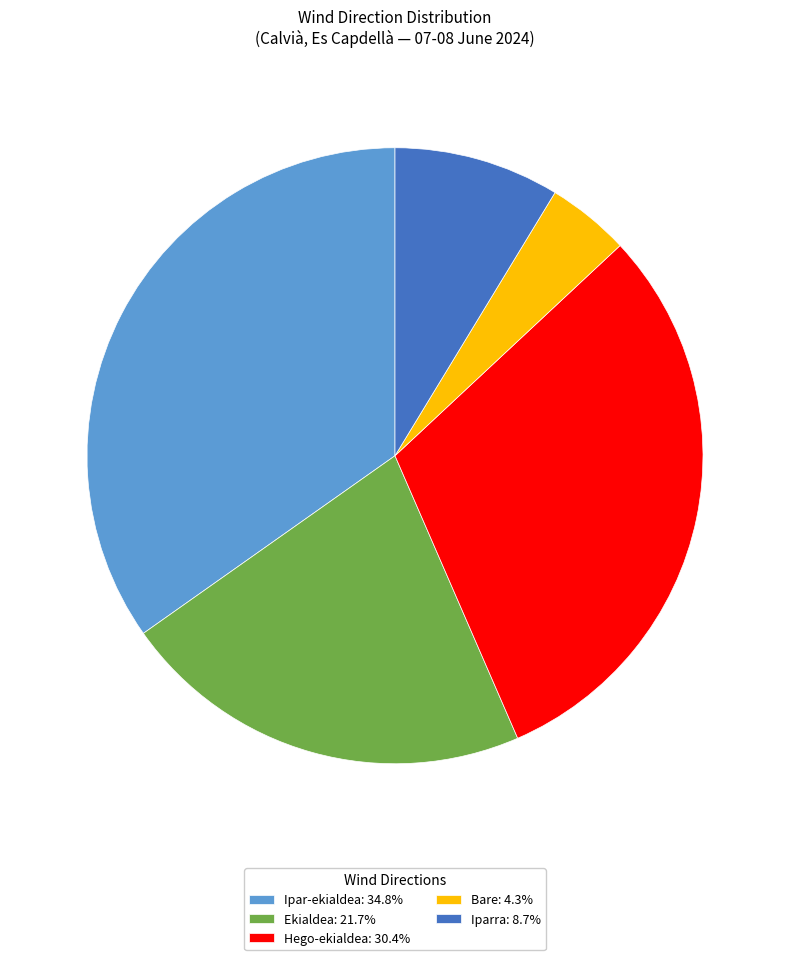

Do Hego-ekialdea: 30.4% and Ipar-ekialdea: 34.8% together represent more than half of the pie?

Yes